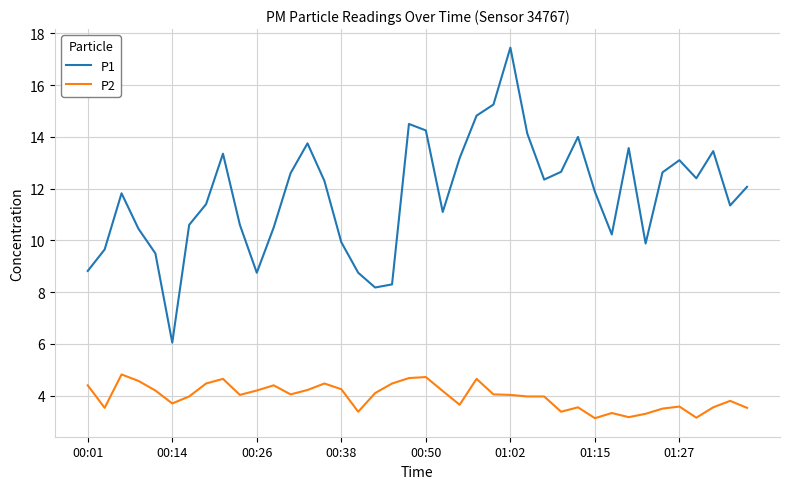

What is the smallest value displayed?

3.1